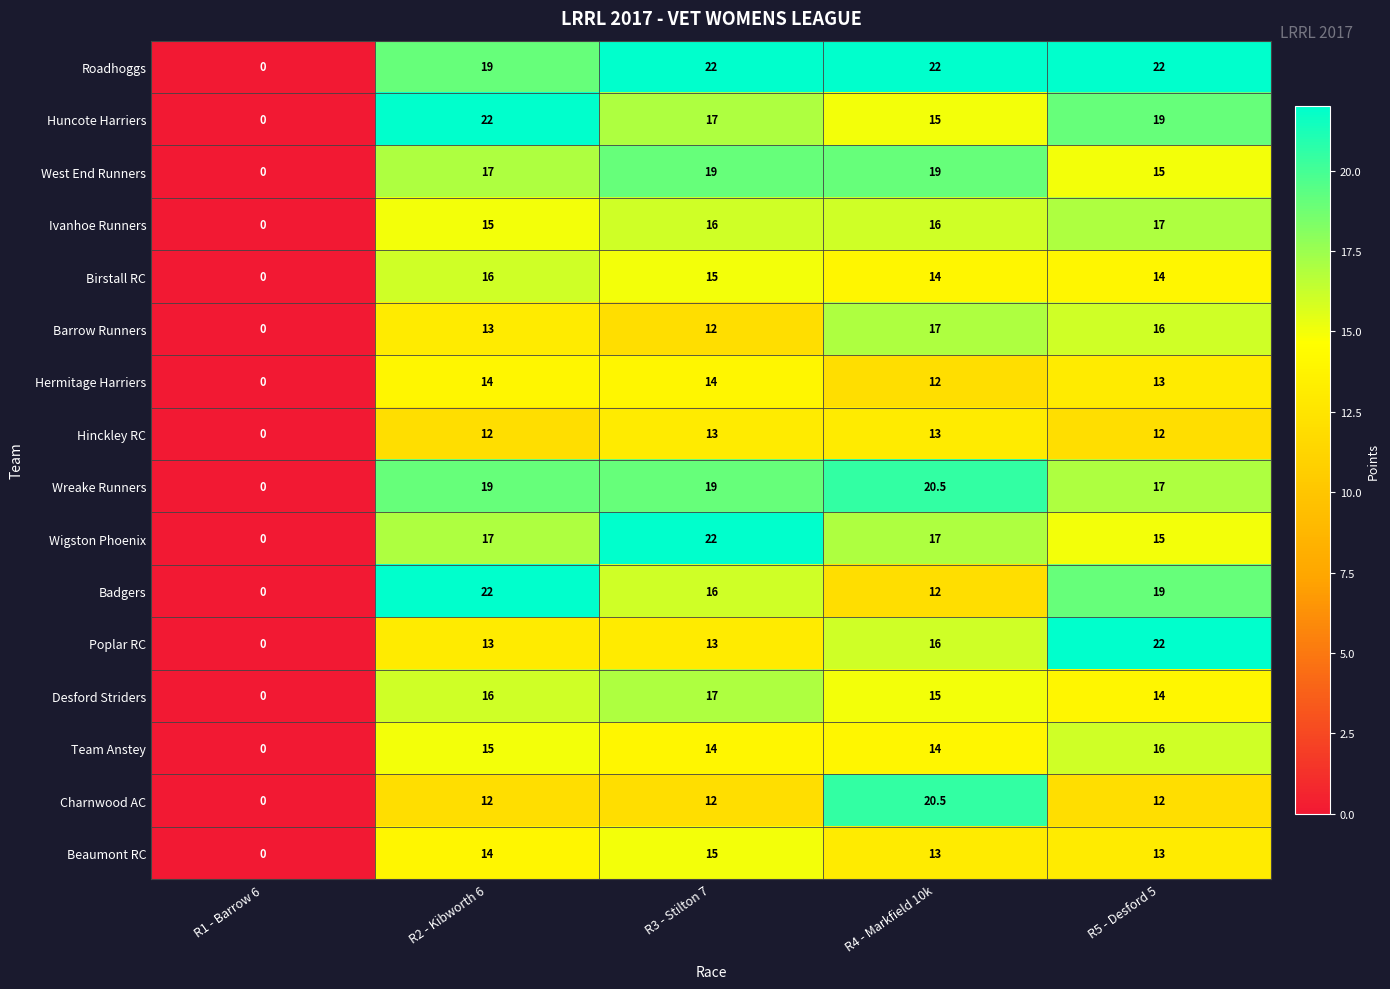

What is the maximum value shown in the chart?

22.0